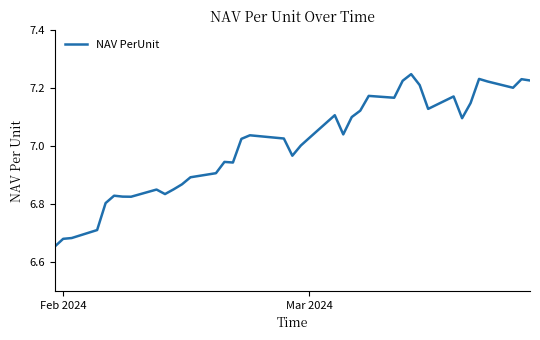

What is the difference between the maximum and minimum values?

0.6